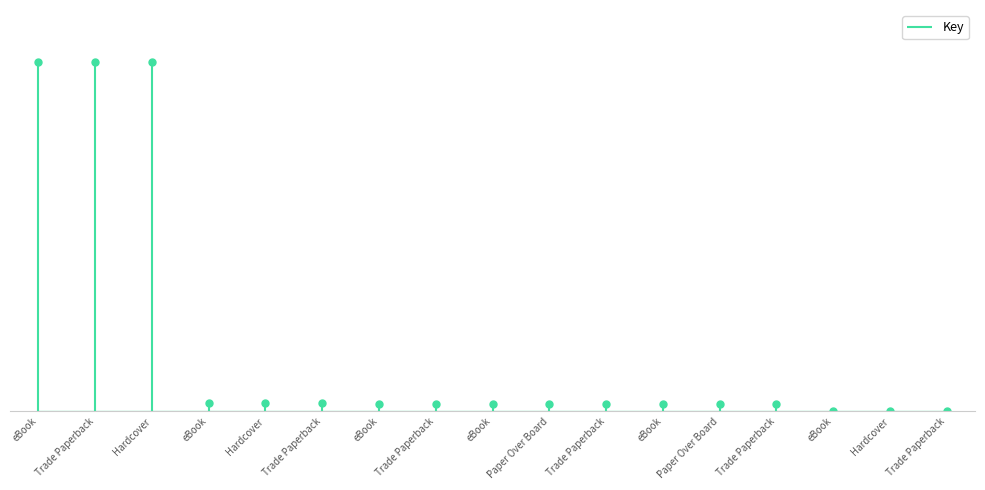

Reading left to right, list all the values displayed in this chart.

2142500729	2142500729	2142500729	49715044	49715044	49715044	44254553	44254553	44254525	44254525	44254525	46852101	46852101	46852101	1876178	1876178	1876178